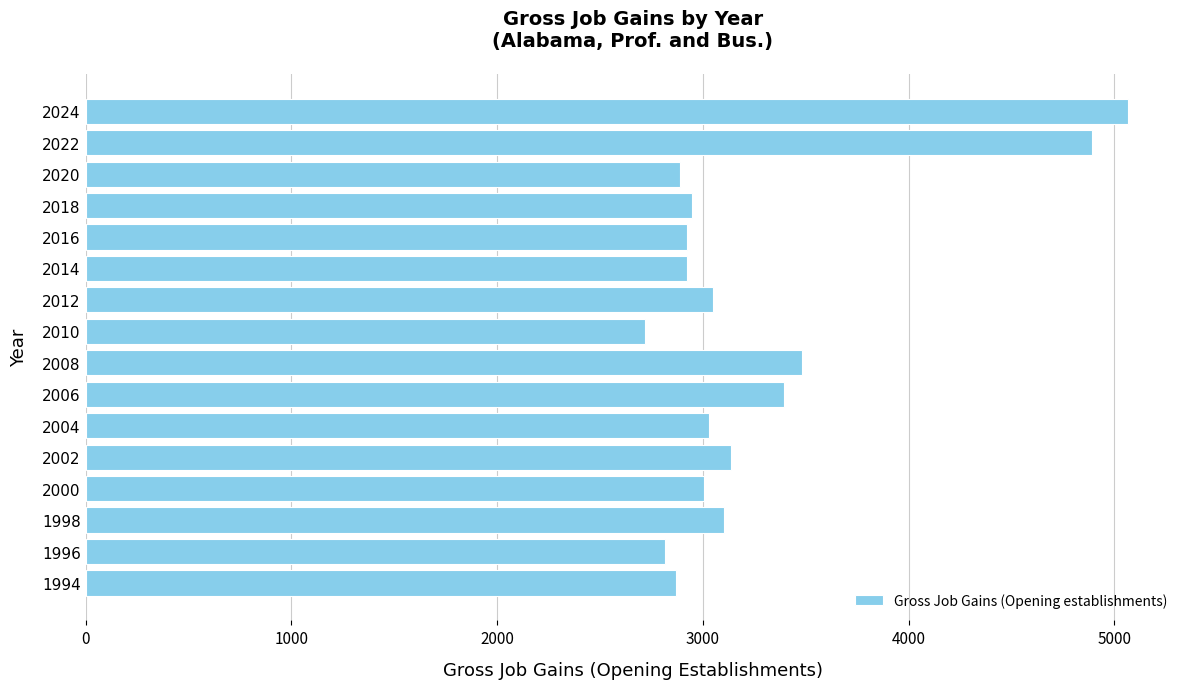

What is the change in value from 2006 to 2018?

-449